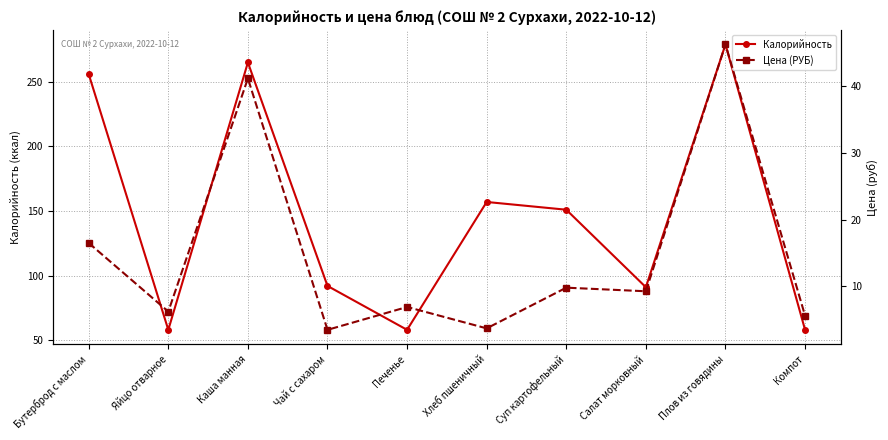

Which has a higher value, Компот or Бутерброд с маслом?

Бутерброд с маслом